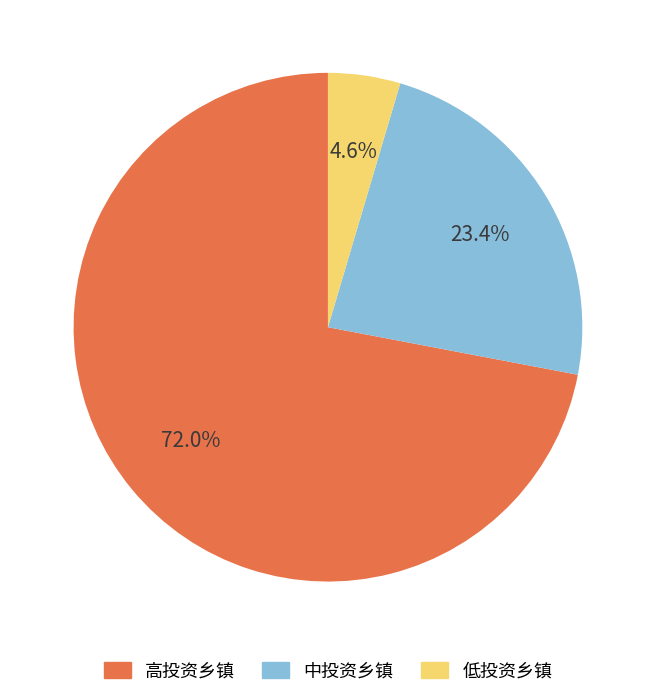

Does any single category account for the majority?

Yes